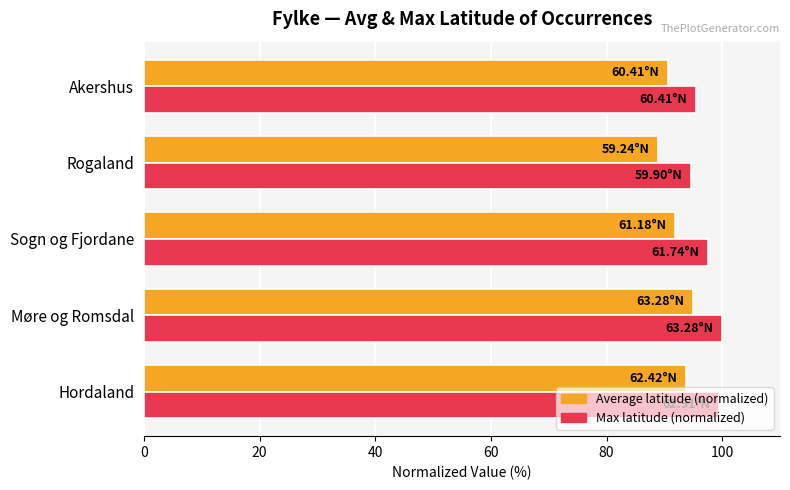

Is the value of Max latitude (normalized) at Møre og Romsdal greater than the value of Average latitude (normalized) at Hordaland?

Yes